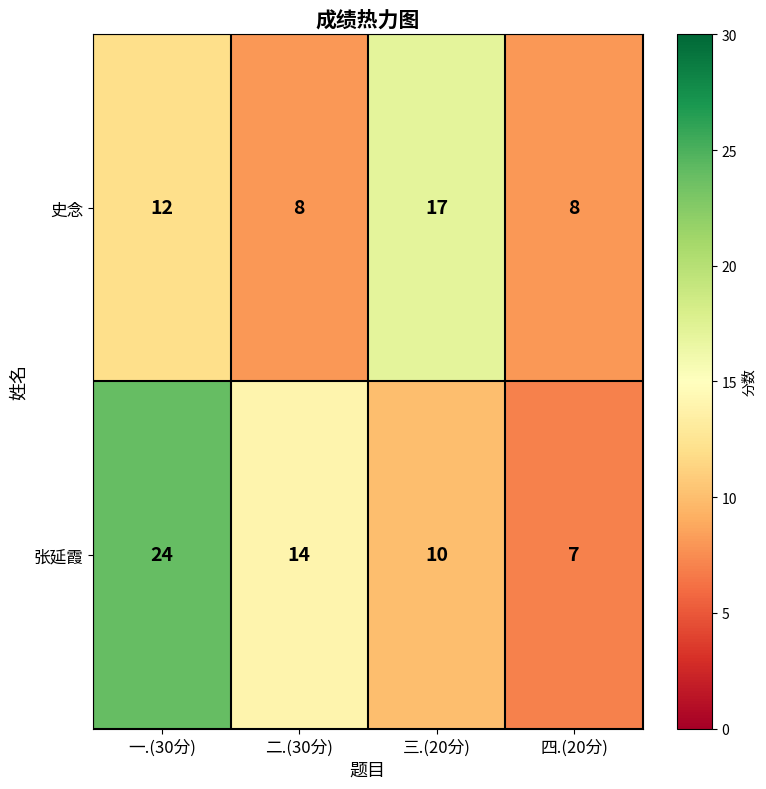

Which category has the lowest value across all series?

四.(20分)